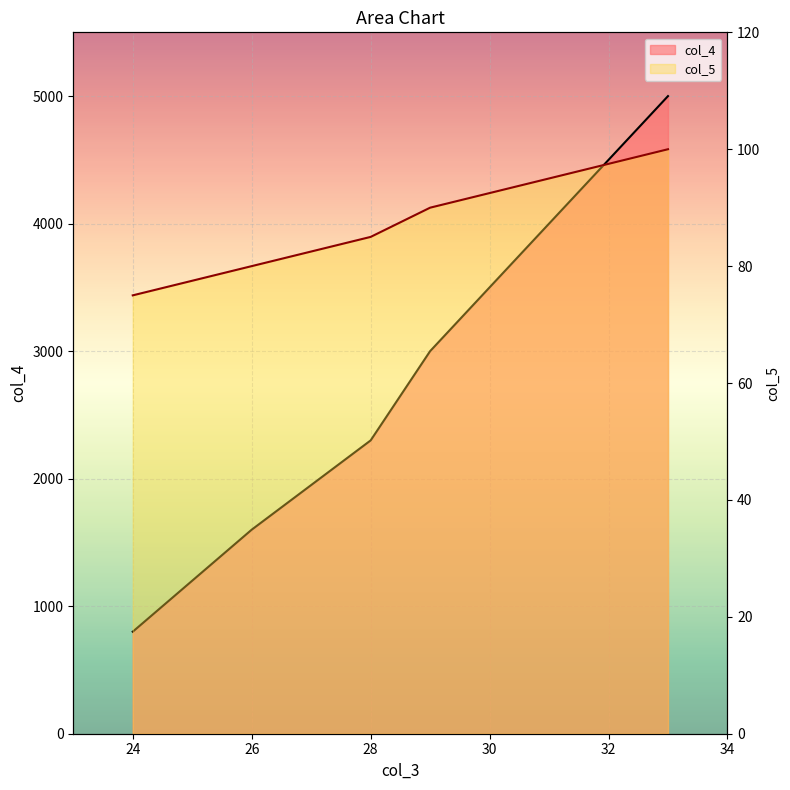

How many data points in col_4 are above 3000?

2